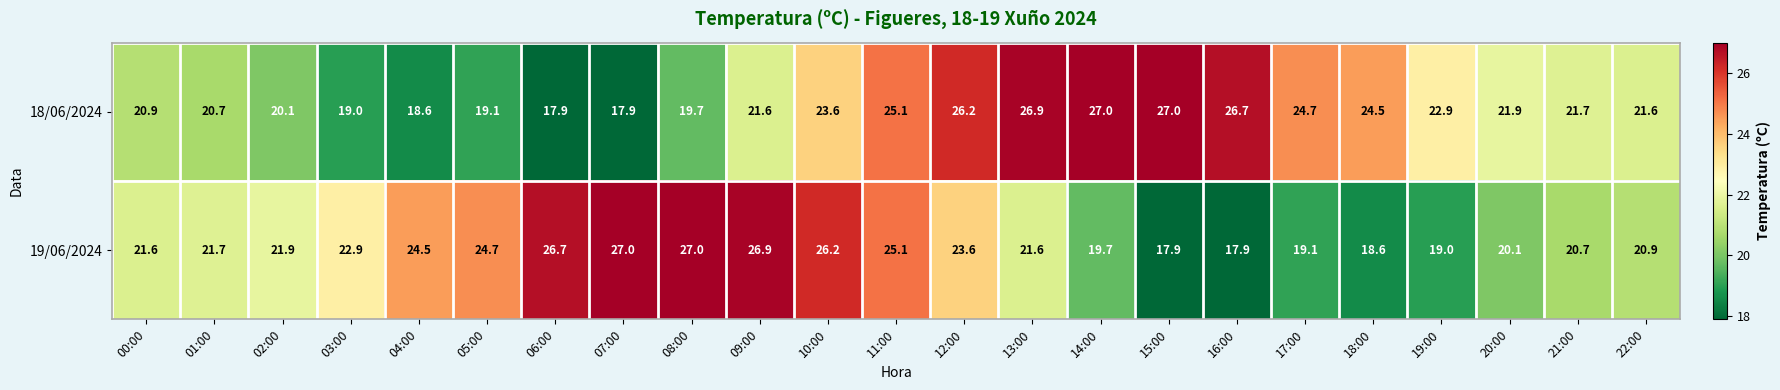

What is the sum of the 18/06/2024 values at 22:00 and 10:00?

45.2